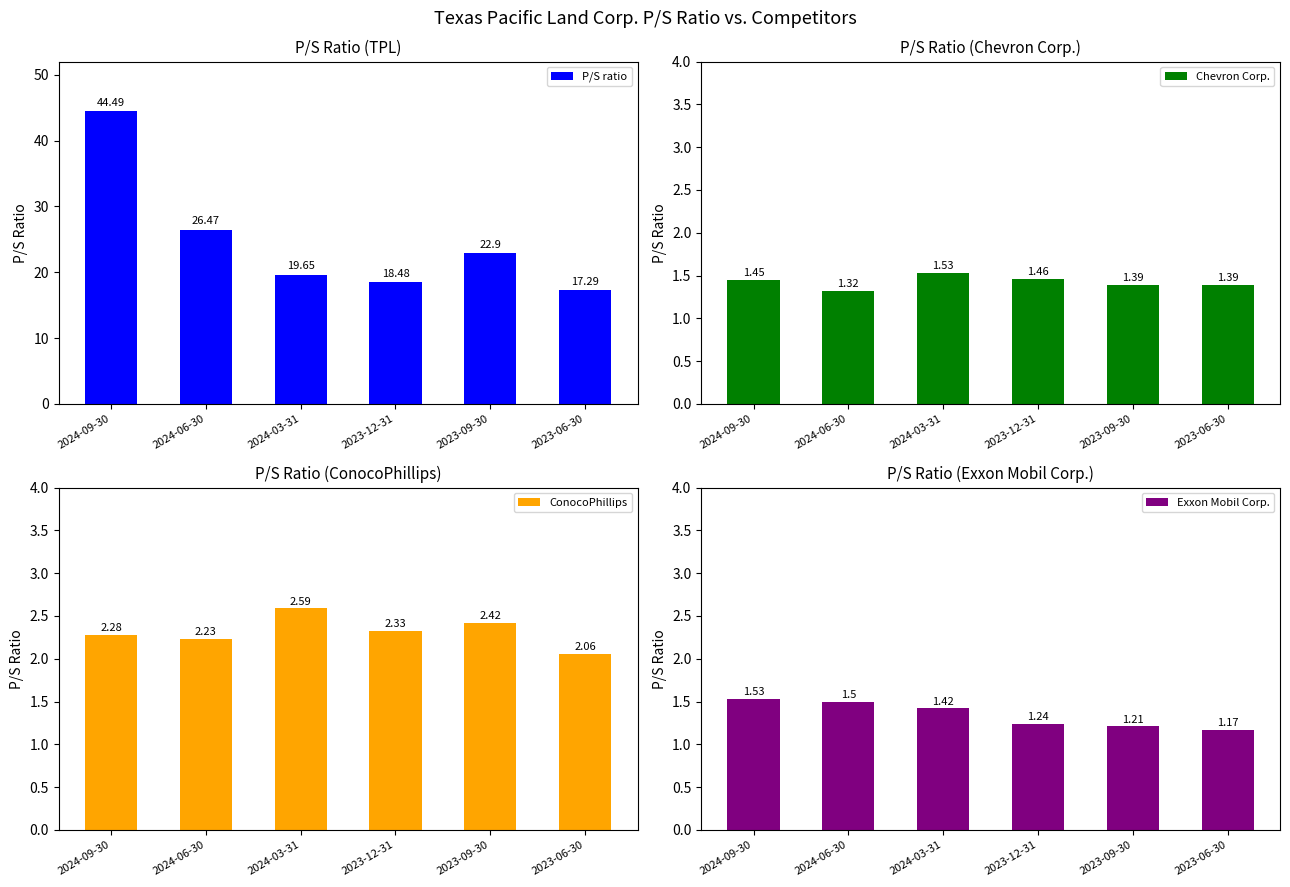

At which label does P/S ratio first exceed 22?

2024-09-30